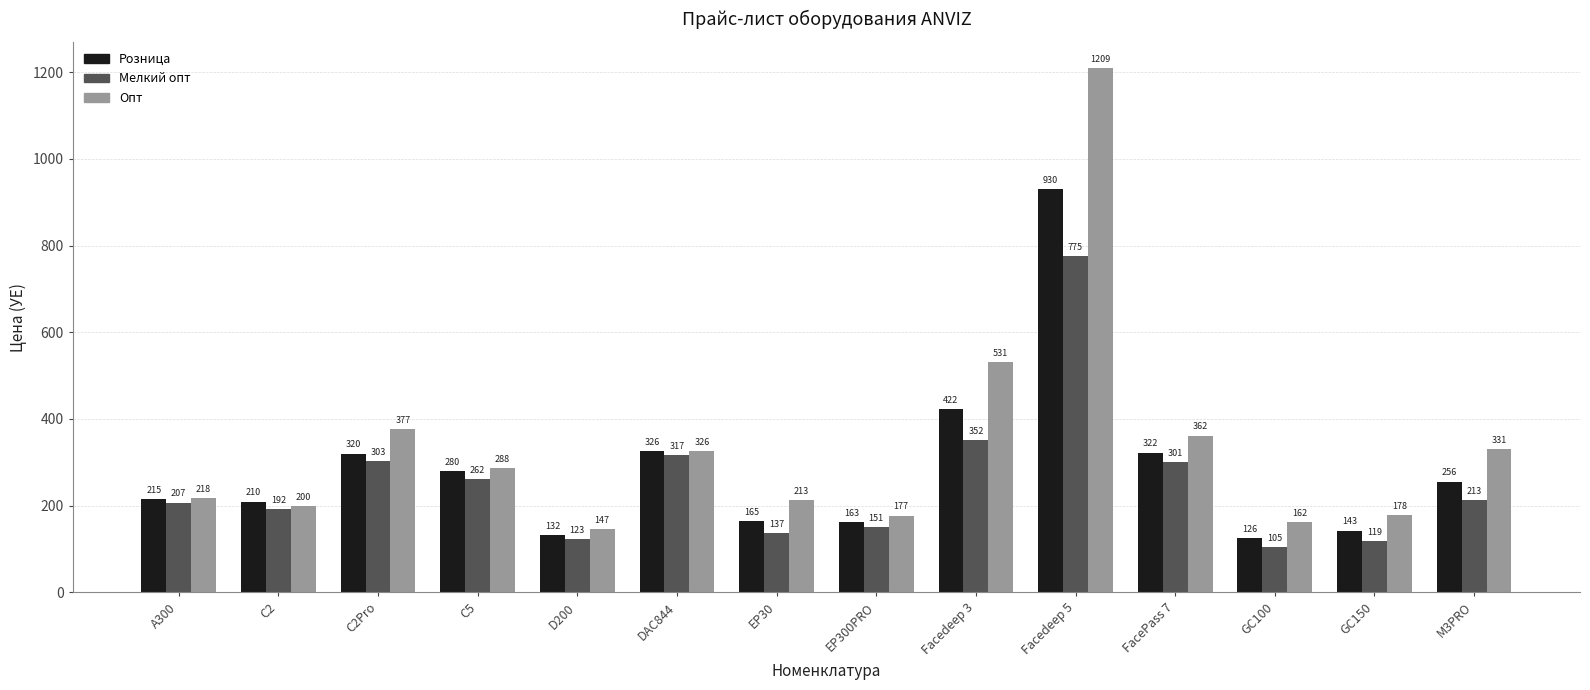

What is the total value across all series at EP300PRO?

491.5